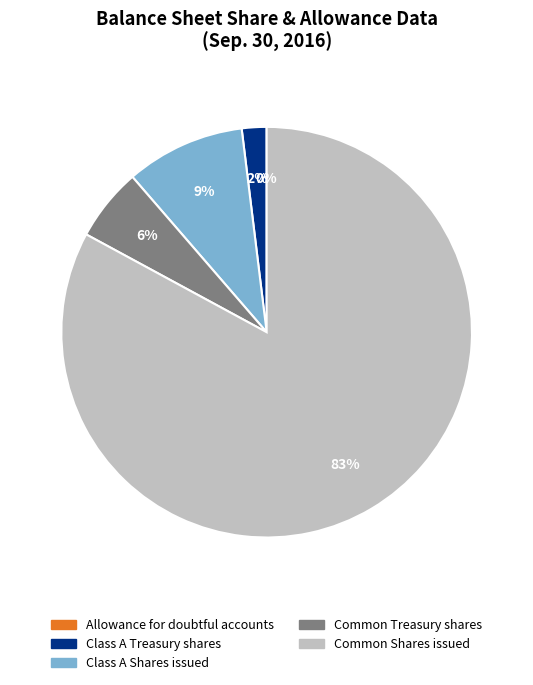

To the nearest percent, what is the average slice percentage?

20%